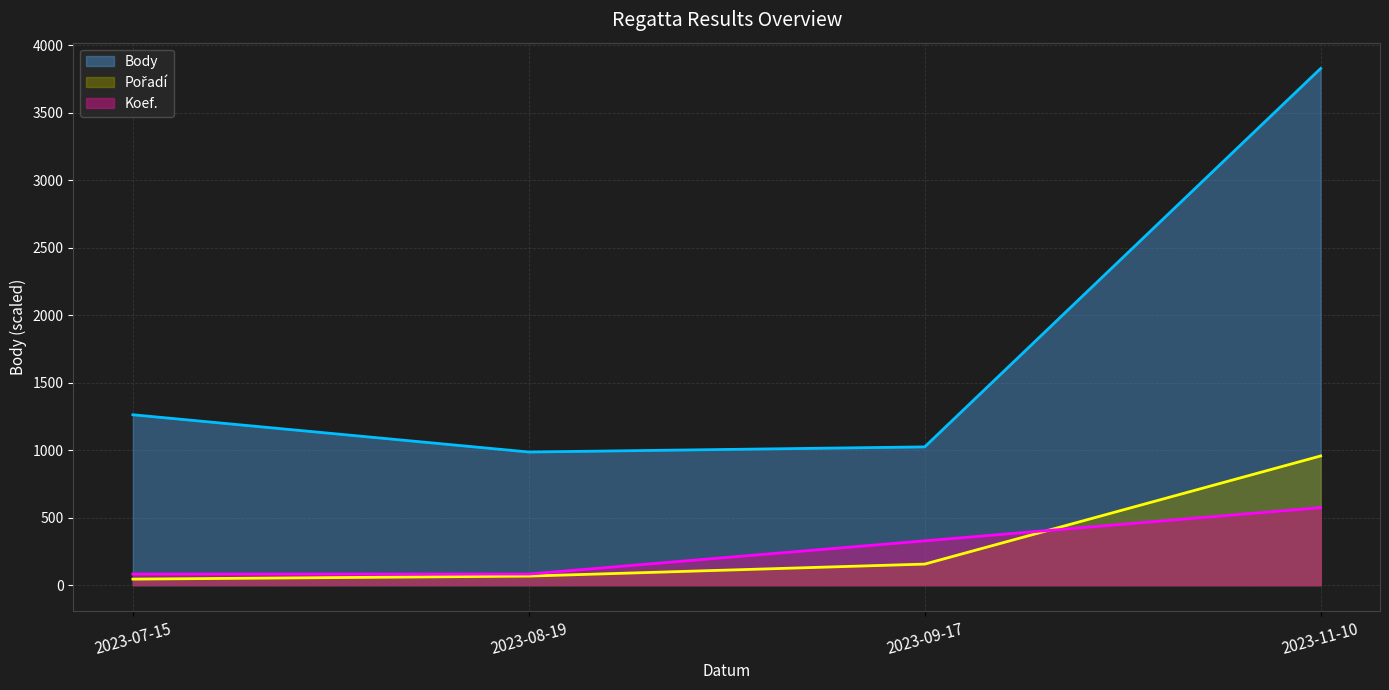

List the labels in order of Body value, smallest first.

2023-08-19, 2023-09-17, 2023-07-15, 2023-11-10